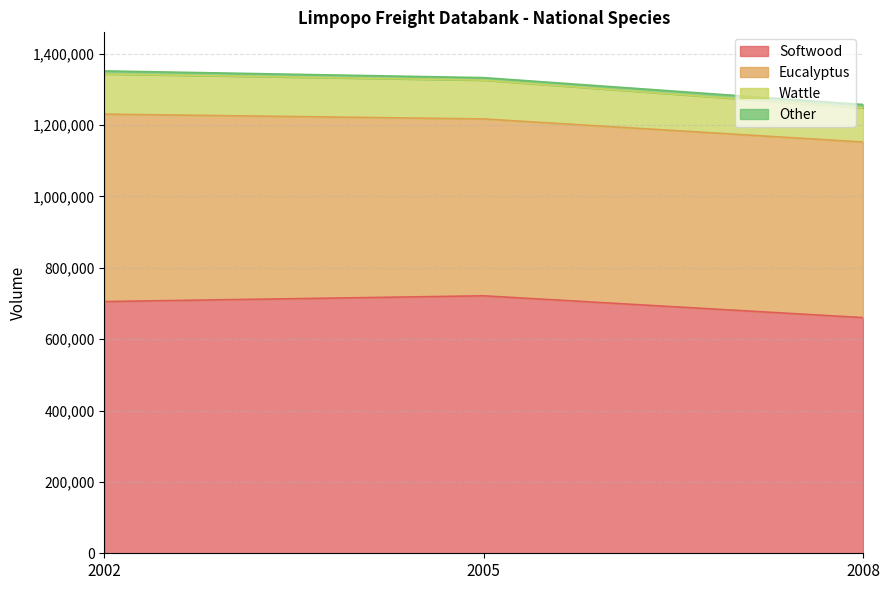

How many data points does each series have?

3